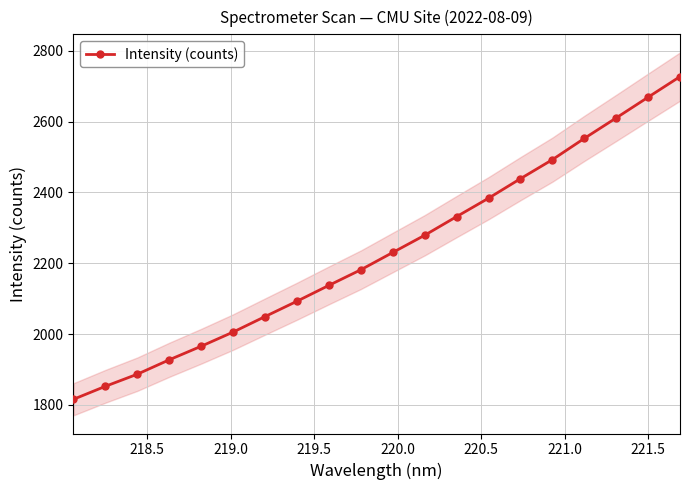

True or false: Intensity (counts) has more than 2 interior local peaks.

False